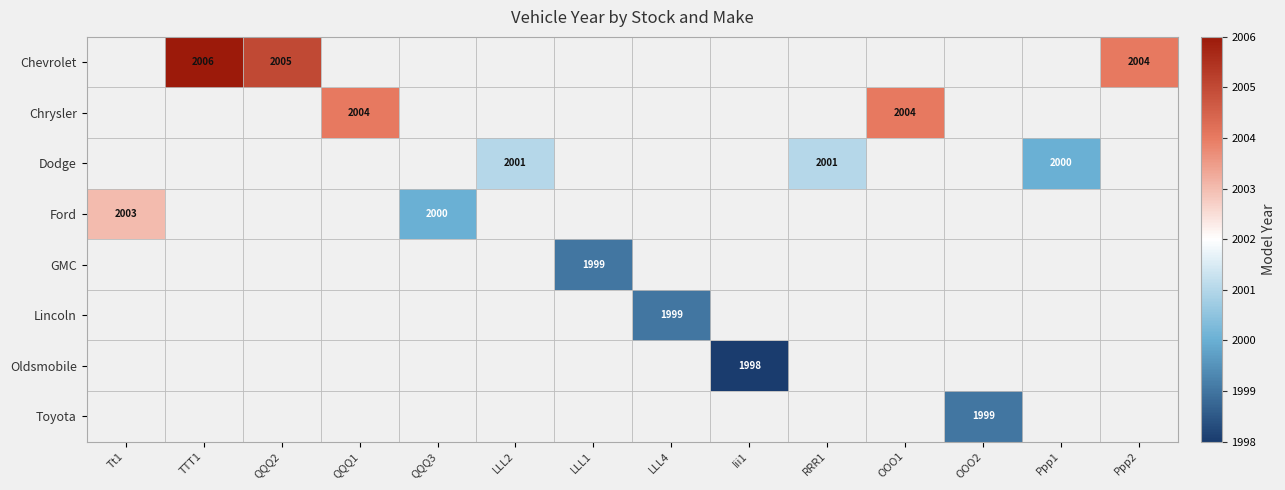

True or false: Lincoln has a value of 1999 at LLL4.

True